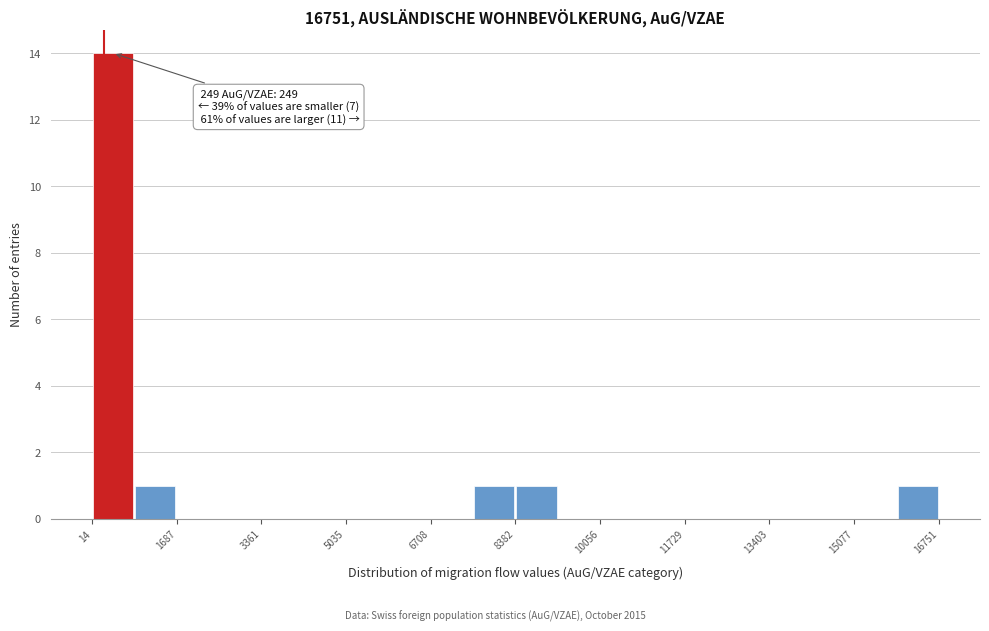

Which range on the x-axis has the tallest bar?

0 to 800